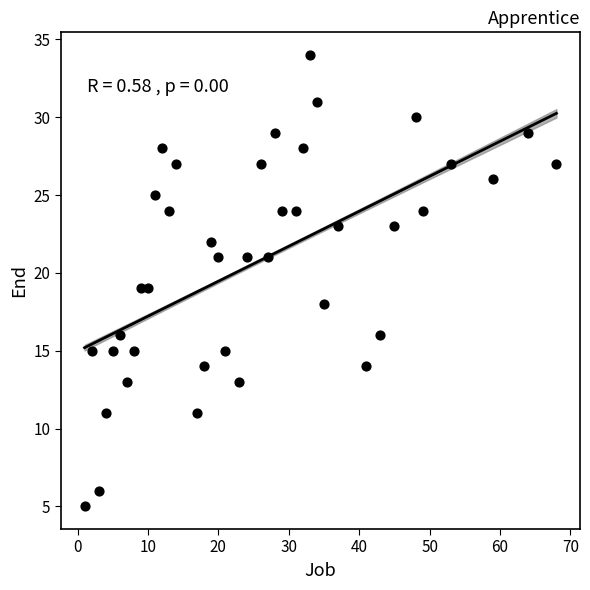

What is the range of Y values (max minus min)?

29